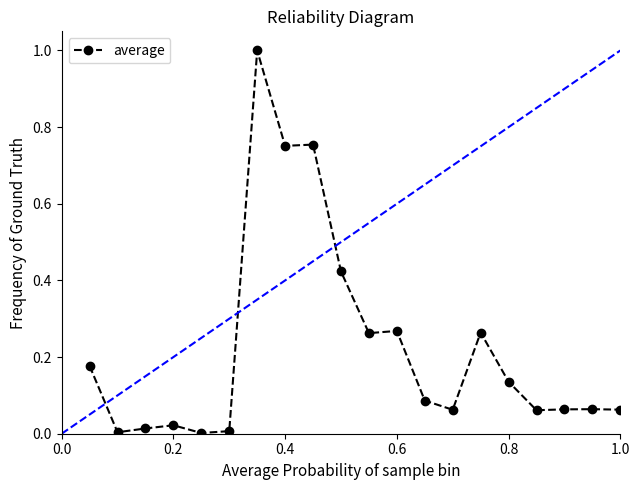

How many lines are shown in the chart?

1